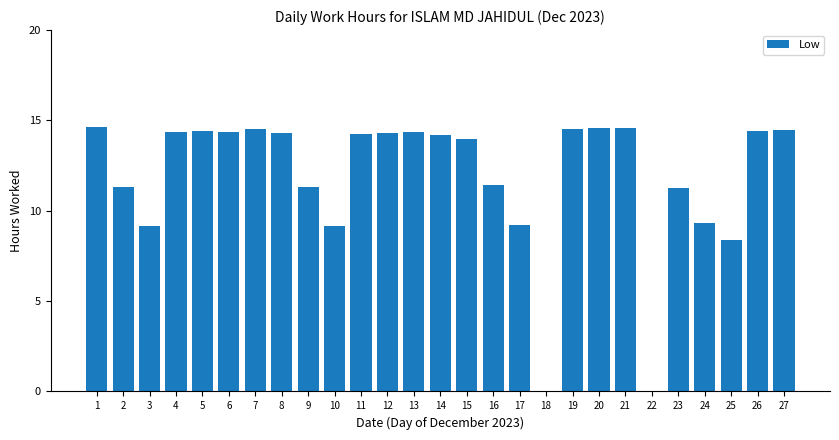

At which label is the value closest to 7?

25